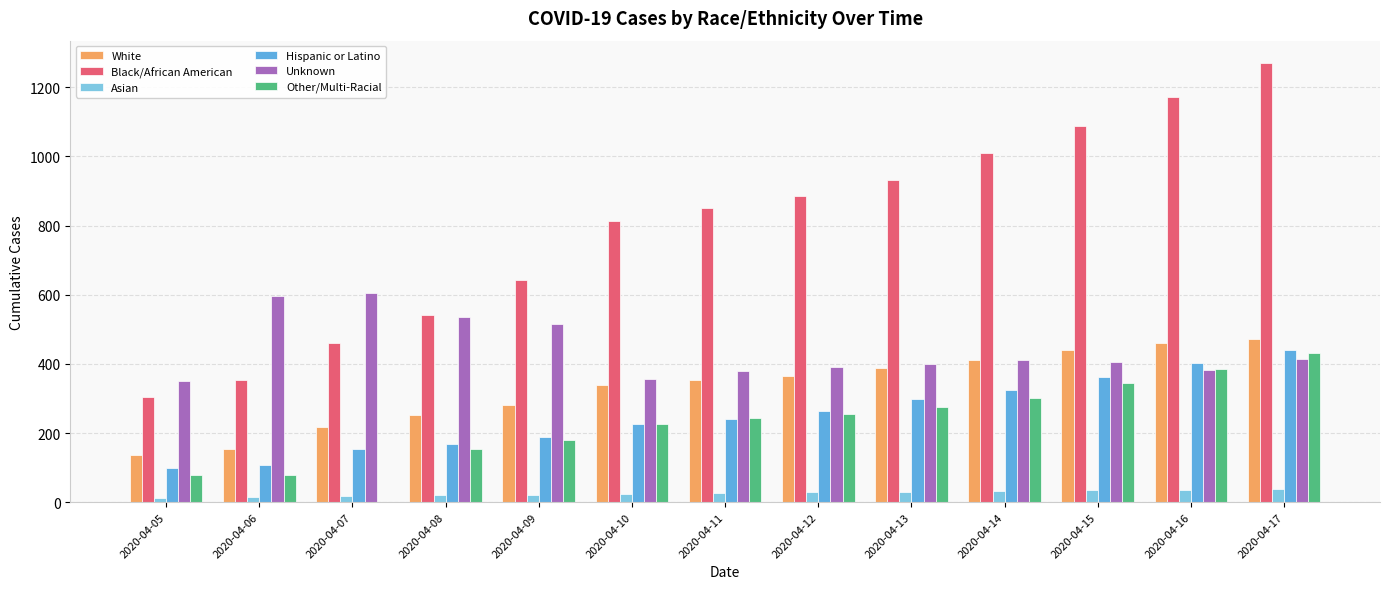

What is the maximum value for Unknown?

604